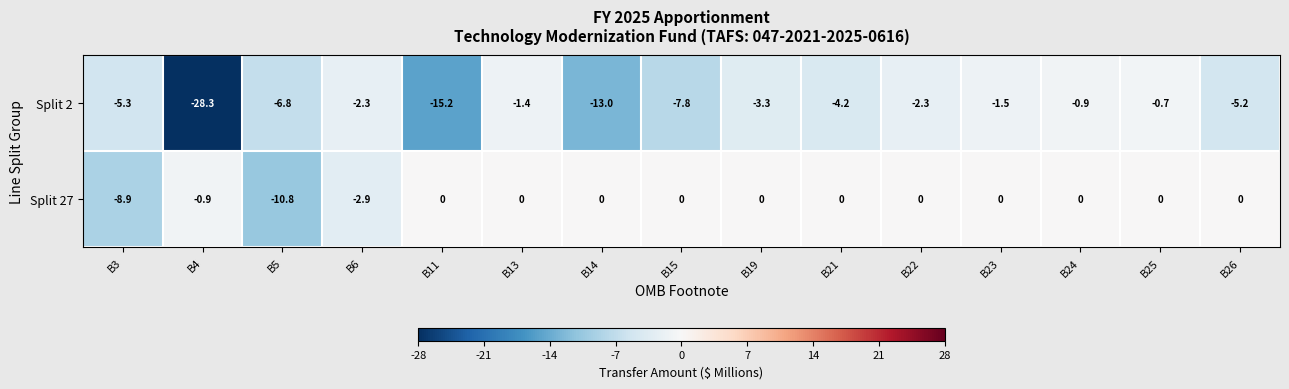

Reading left to right, extract all data points from this chart.

Split 2: B3=-5.3	B4=-28.3	B5=-6.8	B6=-2.3	B11=-15.2	B13=-1.4	B14=-13.0	B15=-7.8	B19=-3.3	B21=-4.2	B22=-2.3	B23=-1.5	B24=-0.9	B25=-0.7	B26=-5.2
Split 27: B3=-8.9	B4=-0.9	B5=-10.8	B6=-2.9	B11=0.0	B13=0.0	B14=0.0	B15=0.0	B19=0.0	B21=0.0	B22=0.0	B23=0.0	B24=0.0	B25=0.0	B26=0.0